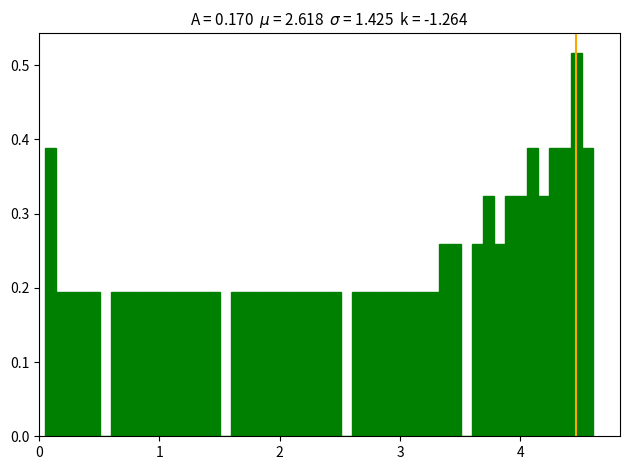

Read against the x-axis, roughly where is the centre of the tallest bar?

4.5